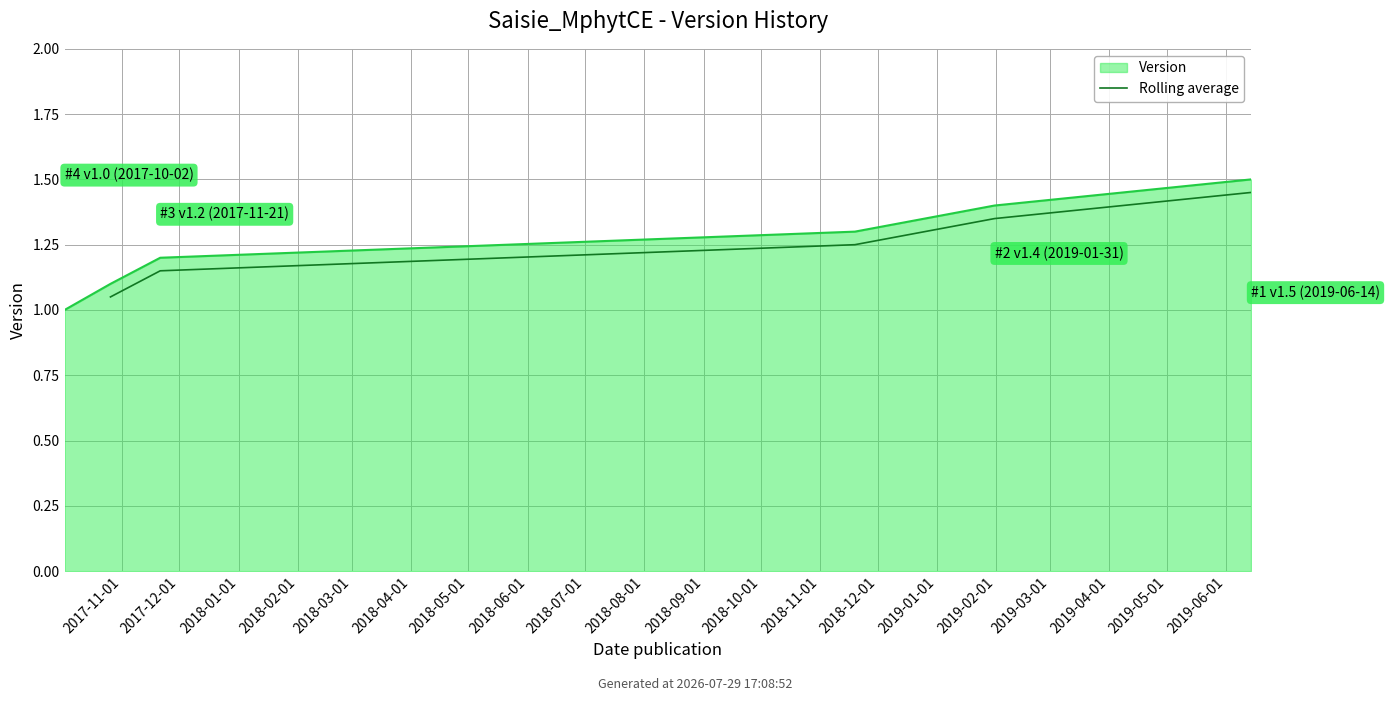

How many values are between 1 and 2?

5